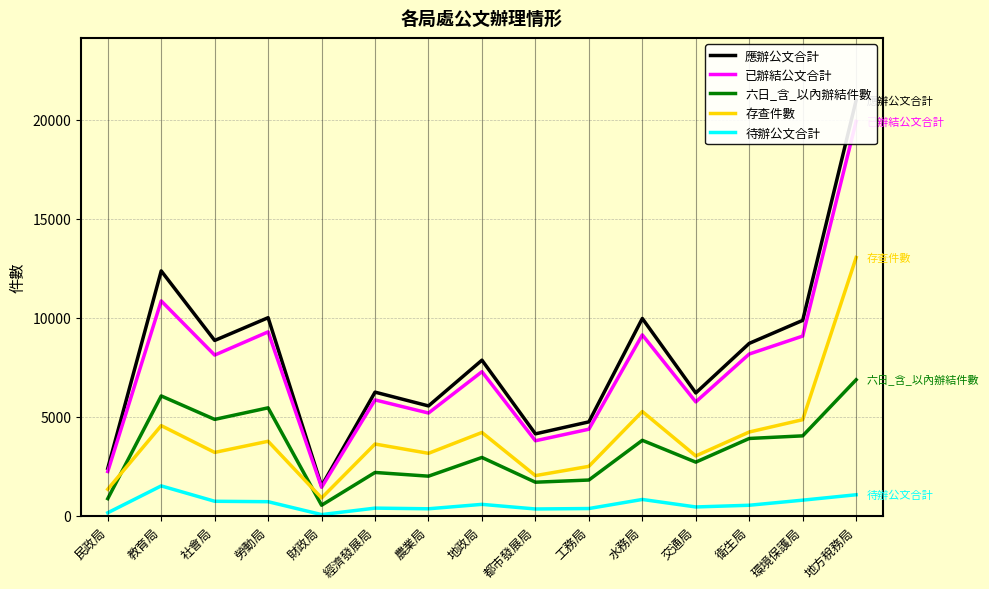

Reading left to right, list all the values displayed in this chart.

應辦公文合計: 民政局=2399	教育局=12365	社會局=8855	勞動局=10004	財政局=1509	經濟發展局=6246	農業局=5551	地政局=7860	都市發展局=4141	工務局=4746	水務局=9965	交通局=6205	衛生局=8707	環境保護局=9869	地方稅務局=20980
已辦結公文合計: 民政局=2241	教育局=10851	社會局=8117	勞動局=9288	財政局=1443	經濟發展局=5854	農業局=5192	地政局=7278	都市發展局=3792	工務局=4375	水務局=9136	交通局=5754	衛生局=8170	環境保護局=9075	地方稅務局=19913
六日_含_以內辦結件數: 民政局=871	教育局=6054	社會局=4871	勞動局=5454	財政局=538	經濟發展局=2192	農業局=2005	地政局=2949	都市發展局=1700	工務局=1810	水務局=3815	交通局=2713	衛生局=3908	環境保護局=4040	地方稅務局=6871
存查件數: 民政局=1345	教育局=4556	社會局=3204	勞動局=3766	財政局=905	經濟發展局=3627	農業局=3158	地政局=4210	都市發展局=2033	工務局=2501	水務局=5267	交通局=3027	衛生局=4234	環境保護局=4856	地方稅務局=13042
待辦公文合計: 民政局=158	教育局=1514	社會局=738	勞動局=716	財政局=66	經濟發展局=392	農業局=359	地政局=582	都市發展局=349	工務局=371	水務局=829	交通局=451	衛生局=537	環境保護局=794	地方稅務局=1067